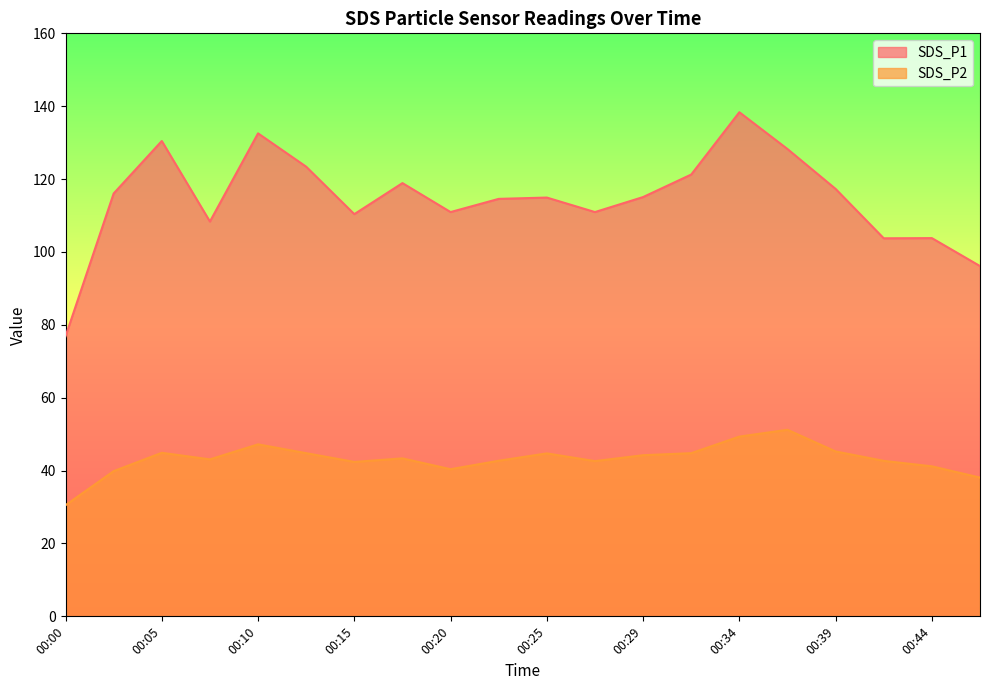

Reading left to right, list all the values displayed in this chart.

SDS_P1: 76.8	116.0	130.4	108.3	132.6	123.4	110.4	118.9	111.0	114.6	114.9	111.0	115.1	121.2	138.3	128.2	117.3	103.8	103.8	96.1
SDS_P2: 30.5	39.9	44.9	43.1	47.2	44.8	42.4	43.4	40.4	42.7	44.7	42.6	44.2	44.8	49.3	51.2	45.2	42.7	41.2	38.1